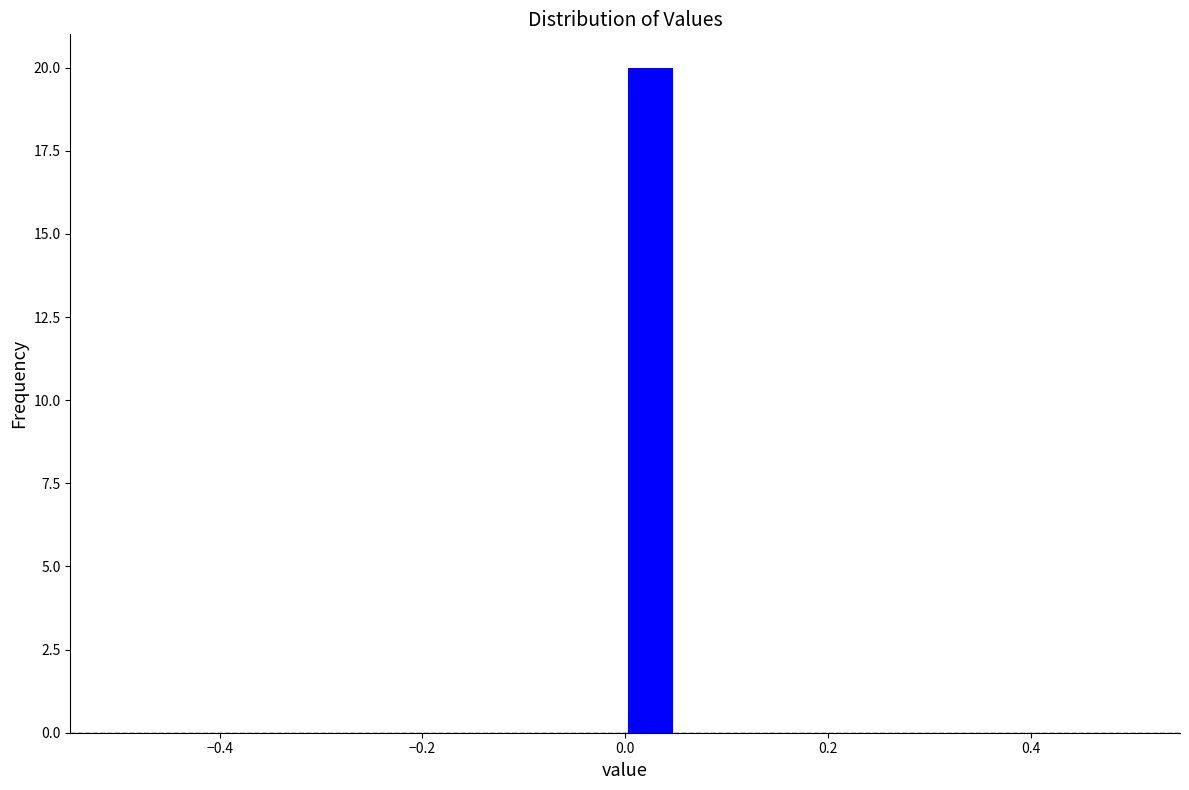

Around what value on the x-axis is the tallest bar? Give the approximate position of its centre, as read against the axis.

0.02